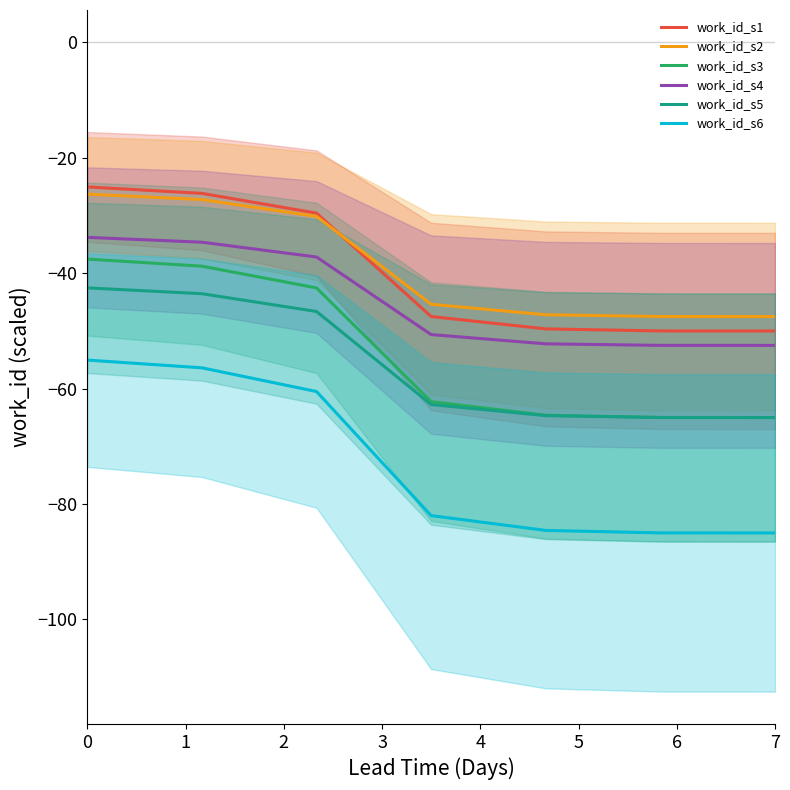

Count the number of data series in this chart.

6